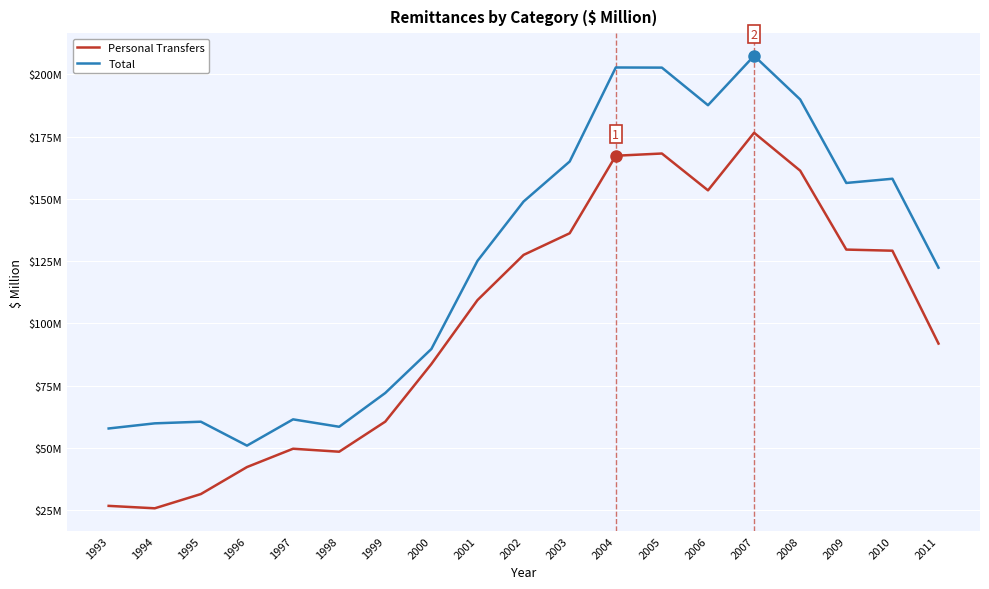

Which series has the widest spread of values?

Total